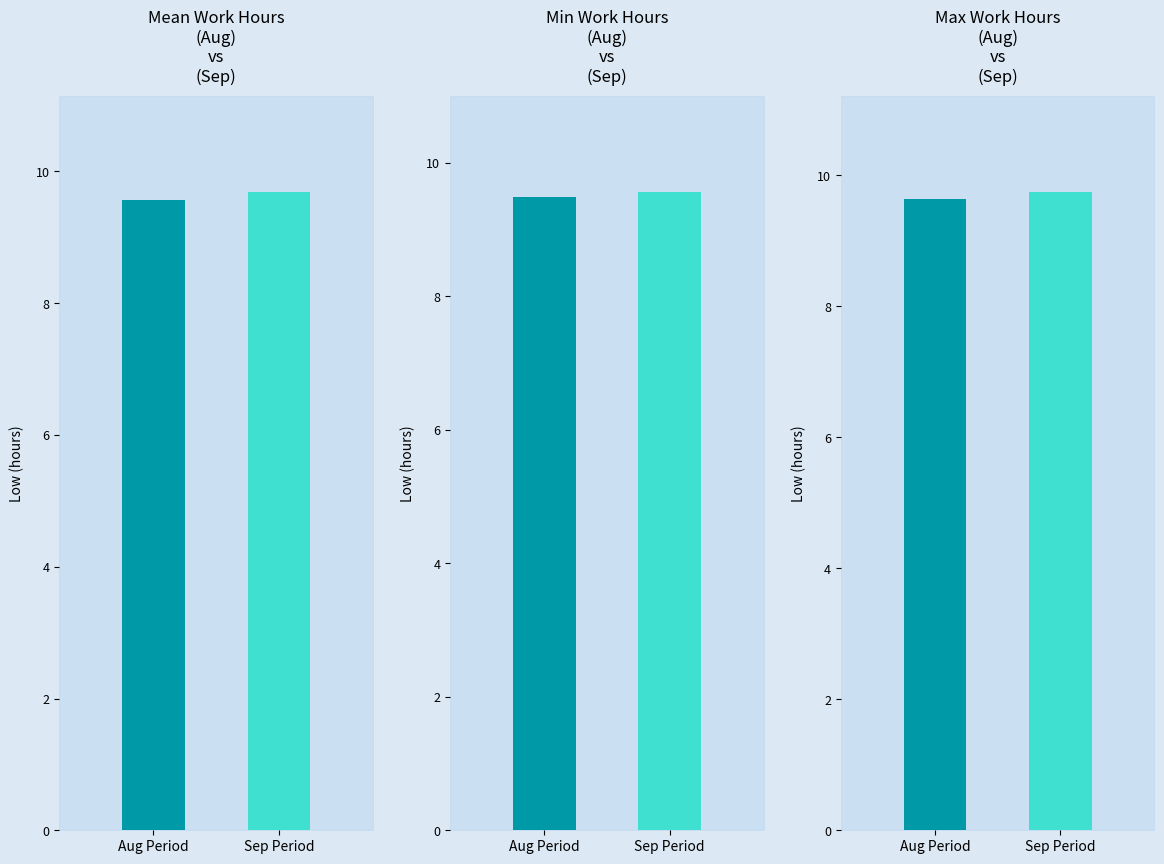

Which category has the highest value across all series?

Sep Period